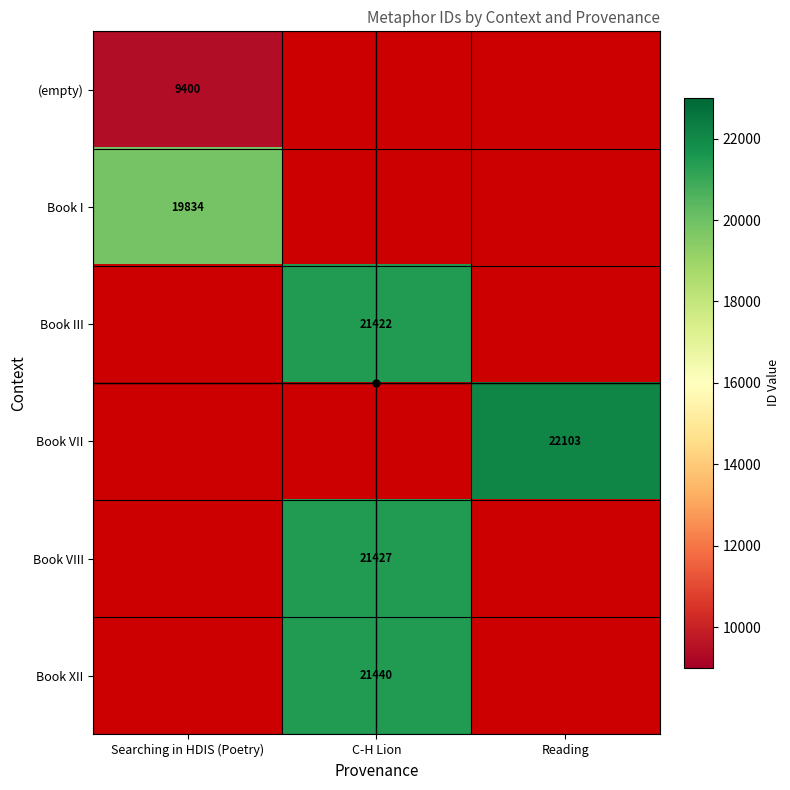

The value of Book III at C-H Lion is 11246. True or false?

False